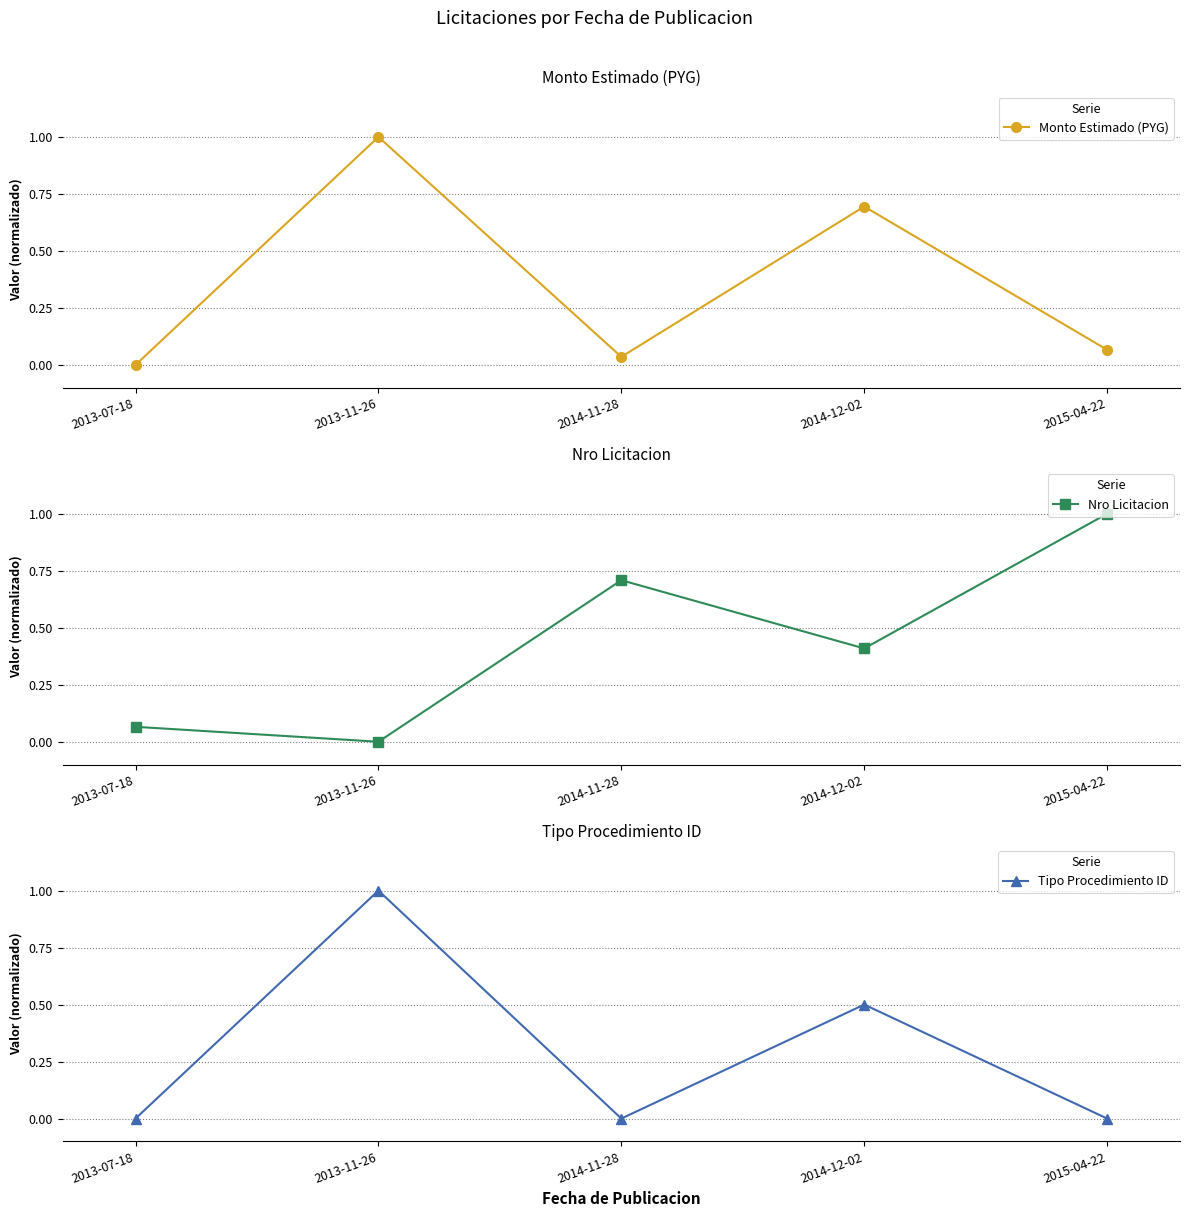

What is the highest value of the Nro Licitacion series?

1.0